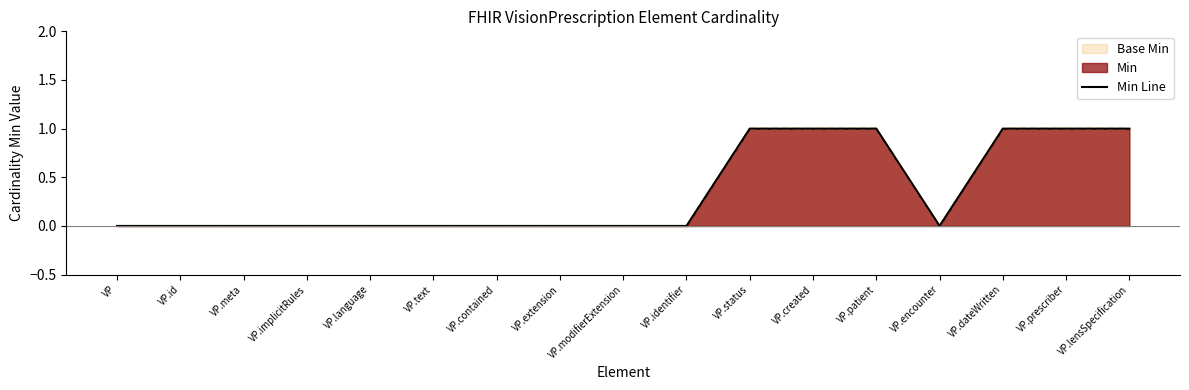

What is the label of the 16th point from the right?

VP.id